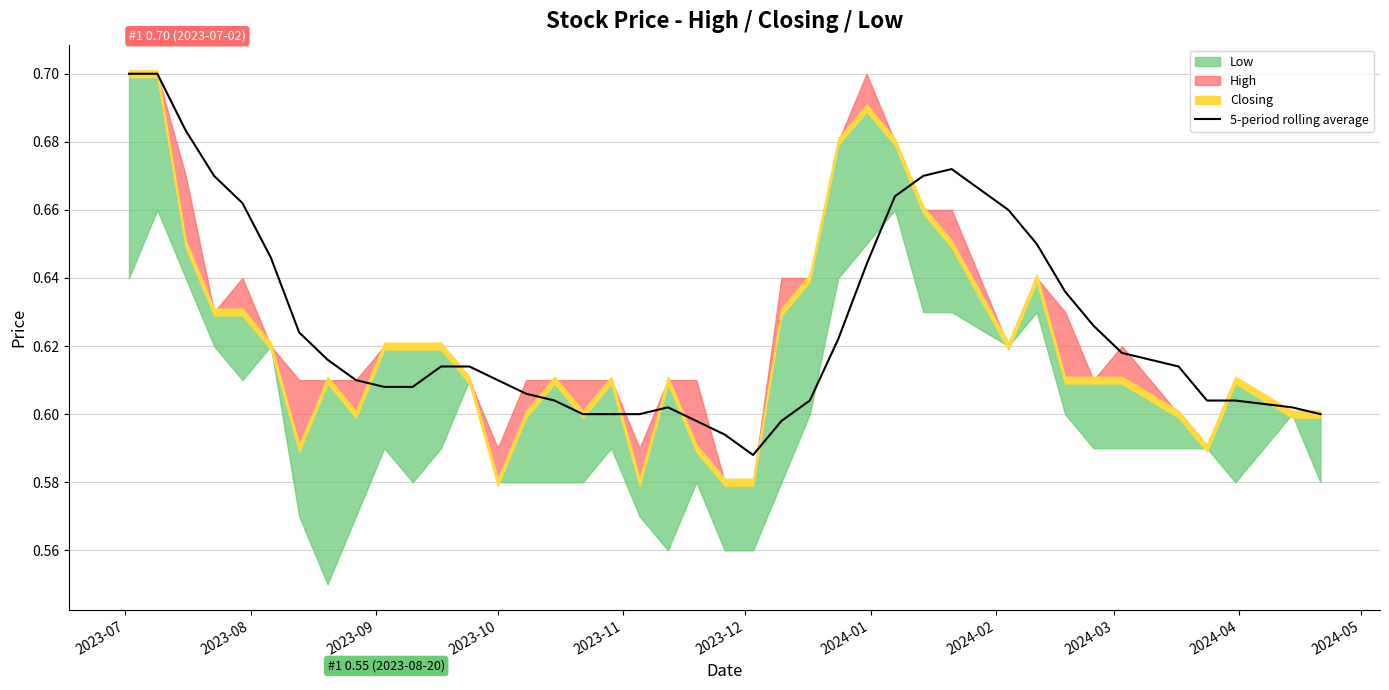

The chart shows a value of 0.6 at 2023-10. True or false?

True